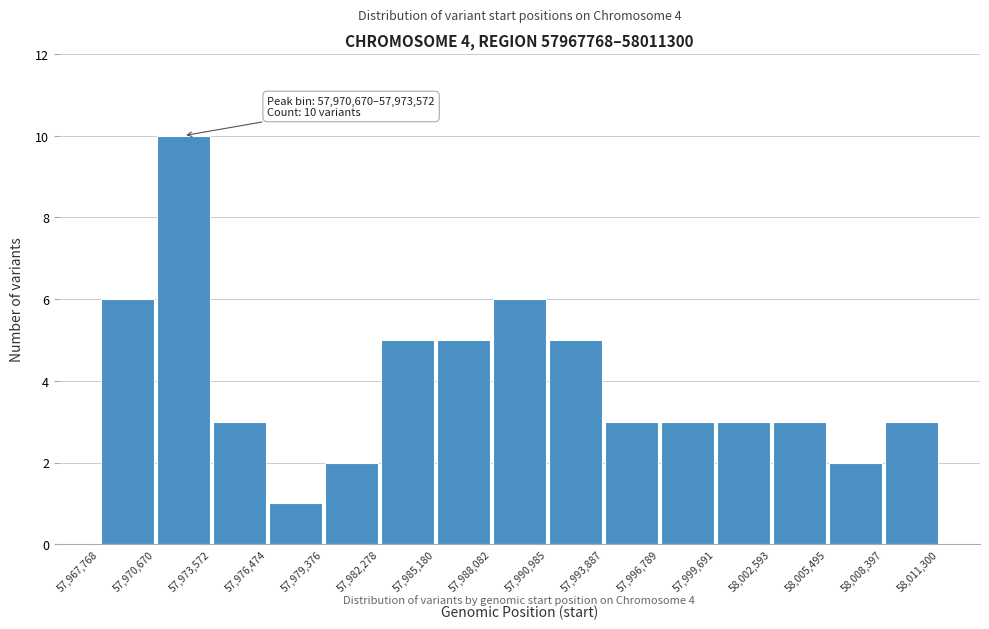

Which range on the x-axis has the tallest bar?

57,970,670 to 57,973,572